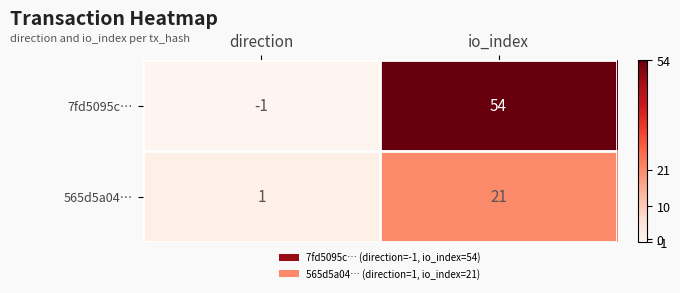

Which series has the largest range (max minus min)?

7fd5095c…